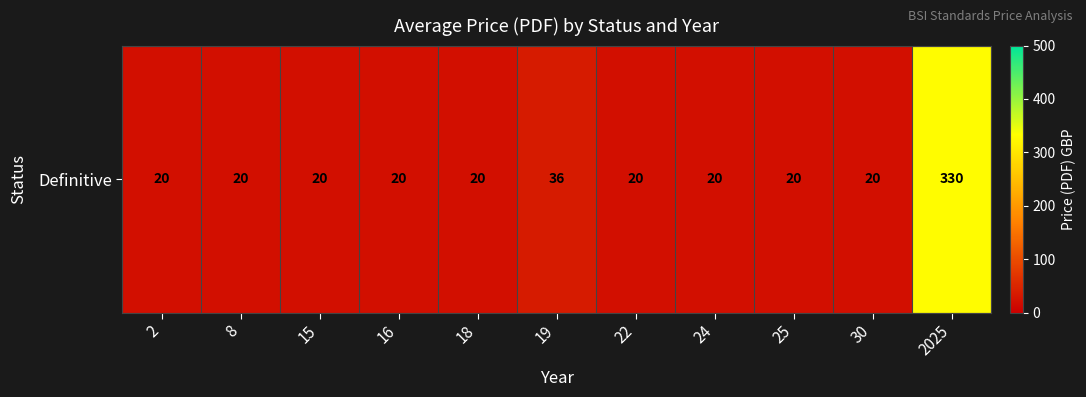

What is the minimum value shown in the chart?

20